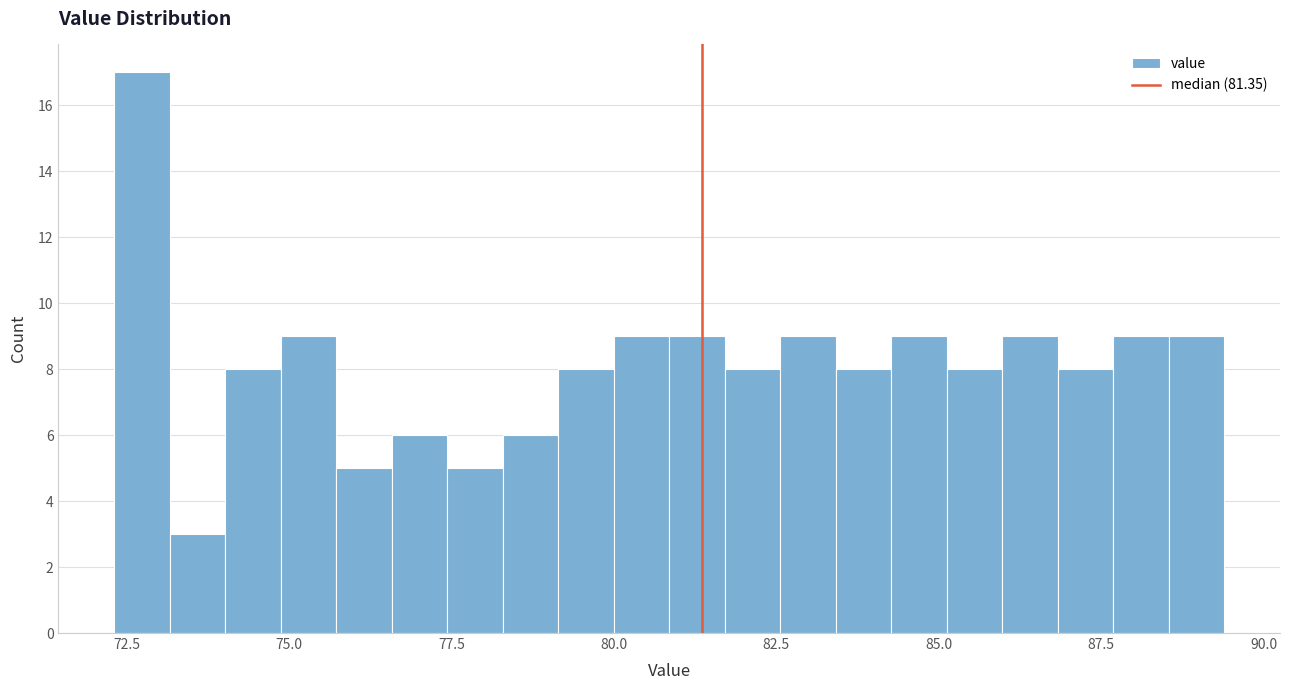

Read against the x-axis, roughly where is the centre of the tallest bar?

72.5